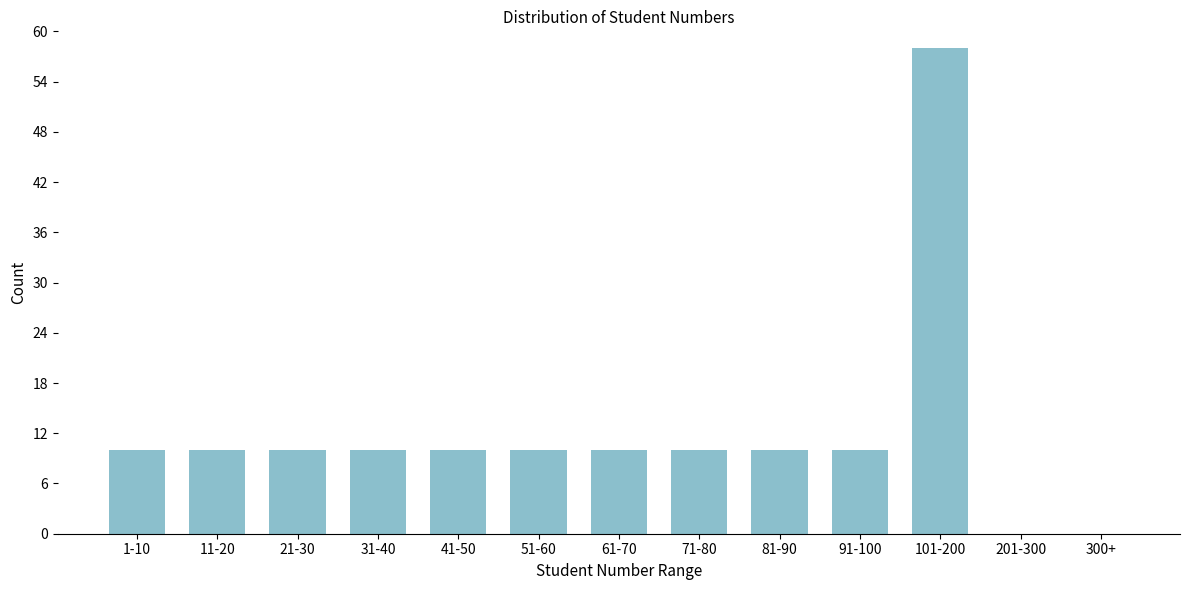

Reading left to right, what are all the values shown in this chart?

1-10=10	11-20=10	21-30=10	31-40=10	41-50=10	51-60=10	61-70=10	71-80=10	81-90=10	91-100=10	101-200=58	201-300=0	300+=0